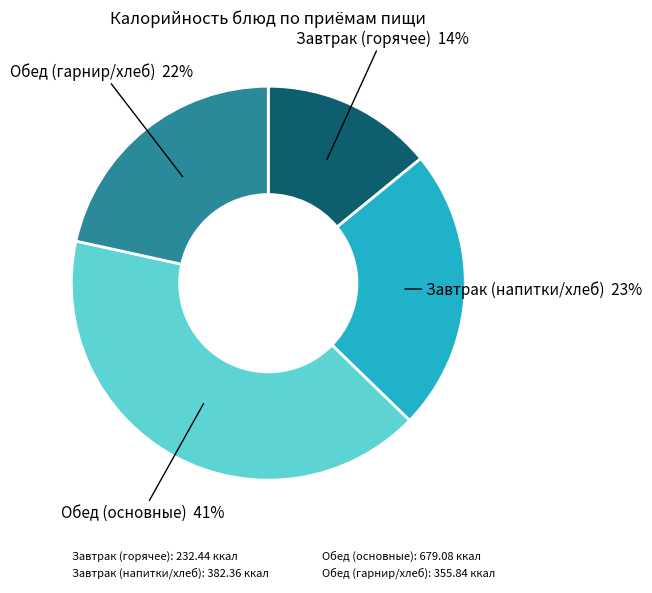

To the nearest percent, what portion does Обед (основные): 679.08 ккал represent?

41%